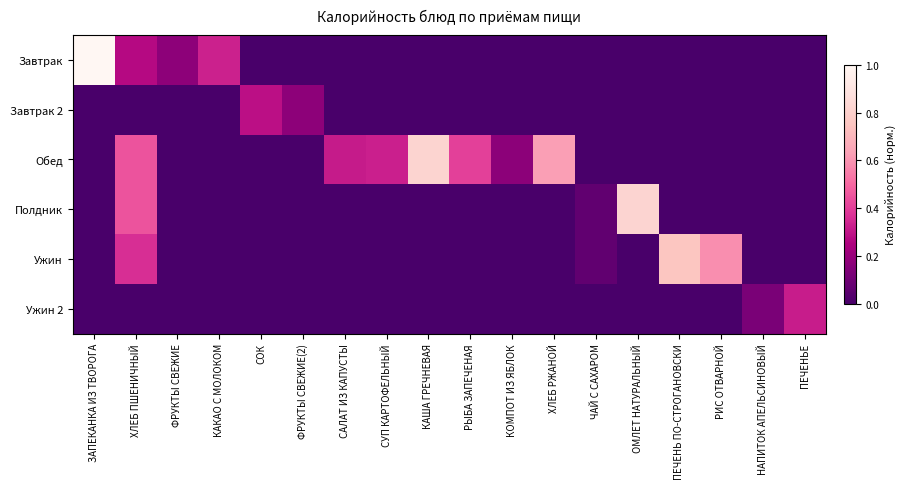

Reading right to left, extract all data points from this chart.

Завтрак: ПЕЧЕНЬЕ=0.0	НАПИТОК АПЕЛЬСИНОВЫЙ=0.0	РИС ОТВАРНОЙ=0.0	ПЕЧЕНЬ ПО-СТРОГАНОВСКИ=0.0	ОМЛЕТ НАТУРАЛЬНЫЙ=0.0	ЧАЙ С САХАРОМ=0.0	ХЛЕБ РЖАНОЙ=0.0	КОМПОТ ИЗ ЯБЛОК=0.0	РЫБА ЗАПЕЧЕНАЯ=0.0	КАША ГРЕЧНЕВАЯ=0.0	СУП КАРТОФЕЛЬНЫЙ=0.0	САЛАТ ИЗ КАПУСТЫ=0.0	ФРУКТЫ СВЕЖИЕ(2)=0.0	СОК=0.0	КАКАО С МОЛОКОМ=0.3	ФРУКТЫ СВЕЖИЕ=0.2	ХЛЕБ ПШЕНИЧНЫЙ=0.3	ЗАПЕКАНКА ИЗ ТВОРОГА=1.0
Завтрак 2: ПЕЧЕНЬЕ=0.0	НАПИТОК АПЕЛЬСИНОВЫЙ=0.0	РИС ОТВАРНОЙ=0.0	ПЕЧЕНЬ ПО-СТРОГАНОВСКИ=0.0	ОМЛЕТ НАТУРАЛЬНЫЙ=0.0	ЧАЙ С САХАРОМ=0.0	ХЛЕБ РЖАНОЙ=0.0	КОМПОТ ИЗ ЯБЛОК=0.0	РЫБА ЗАПЕЧЕНАЯ=0.0	КАША ГРЕЧНЕВАЯ=0.0	СУП КАРТОФЕЛЬНЫЙ=0.0	САЛАТ ИЗ КАПУСТЫ=0.0	ФРУКТЫ СВЕЖИЕ(2)=0.2	СОК=0.3	КАКАО С МОЛОКОМ=0.0	ФРУКТЫ СВЕЖИЕ=0.0	ХЛЕБ ПШЕНИЧНЫЙ=0.0	ЗАПЕКАНКА ИЗ ТВОРОГА=0.0
Обед: ПЕЧЕНЬЕ=0.0	НАПИТОК АПЕЛЬСИНОВЫЙ=0.0	РИС ОТВАРНОЙ=0.0	ПЕЧЕНЬ ПО-СТРОГАНОВСКИ=0.0	ОМЛЕТ НАТУРАЛЬНЫЙ=0.0	ЧАЙ С САХАРОМ=0.0	ХЛЕБ РЖАНОЙ=0.6	КОМПОТ ИЗ ЯБЛОК=0.2	РЫБА ЗАПЕЧЕНАЯ=0.4	КАША ГРЕЧНЕВАЯ=0.8	СУП КАРТОФЕЛЬНЫЙ=0.3	САЛАТ ИЗ КАПУСТЫ=0.3	ФРУКТЫ СВЕЖИЕ(2)=0.0	СОК=0.0	КАКАО С МОЛОКОМ=0.0	ФРУКТЫ СВЕЖИЕ=0.0	ХЛЕБ ПШЕНИЧНЫЙ=0.5	ЗАПЕКАНКА ИЗ ТВОРОГА=0.0
Полдник: ПЕЧЕНЬЕ=0.0	НАПИТОК АПЕЛЬСИНОВЫЙ=0.0	РИС ОТВАРНОЙ=0.0	ПЕЧЕНЬ ПО-СТРОГАНОВСКИ=0.0	ОМЛЕТ НАТУРАЛЬНЫЙ=0.8	ЧАЙ С САХАРОМ=0.1	ХЛЕБ РЖАНОЙ=0.0	КОМПОТ ИЗ ЯБЛОК=0.0	РЫБА ЗАПЕЧЕНАЯ=0.0	КАША ГРЕЧНЕВАЯ=0.0	СУП КАРТОФЕЛЬНЫЙ=0.0	САЛАТ ИЗ КАПУСТЫ=0.0	ФРУКТЫ СВЕЖИЕ(2)=0.0	СОК=0.0	КАКАО С МОЛОКОМ=0.0	ФРУКТЫ СВЕЖИЕ=0.0	ХЛЕБ ПШЕНИЧНЫЙ=0.5	ЗАПЕКАНКА ИЗ ТВОРОГА=0.0
Ужин: ПЕЧЕНЬЕ=0.0	НАПИТОК АПЕЛЬСИНОВЫЙ=0.0	РИС ОТВАРНОЙ=0.6	ПЕЧЕНЬ ПО-СТРОГАНОВСКИ=0.8	ОМЛЕТ НАТУРАЛЬНЫЙ=0.0	ЧАЙ С САХАРОМ=0.1	ХЛЕБ РЖАНОЙ=0.0	КОМПОТ ИЗ ЯБЛОК=0.0	РЫБА ЗАПЕЧЕНАЯ=0.0	КАША ГРЕЧНЕВАЯ=0.0	СУП КАРТОФЕЛЬНЫЙ=0.0	САЛАТ ИЗ КАПУСТЫ=0.0	ФРУКТЫ СВЕЖИЕ(2)=0.0	СОК=0.0	КАКАО С МОЛОКОМ=0.0	ФРУКТЫ СВЕЖИЕ=0.0	ХЛЕБ ПШЕНИЧНЫЙ=0.4	ЗАПЕКАНКА ИЗ ТВОРОГА=0.0
Ужин 2: ПЕЧЕНЬЕ=0.3	НАПИТОК АПЕЛЬСИНОВЫЙ=0.1	РИС ОТВАРНОЙ=0.0	ПЕЧЕНЬ ПО-СТРОГАНОВСКИ=0.0	ОМЛЕТ НАТУРАЛЬНЫЙ=0.0	ЧАЙ С САХАРОМ=0.0	ХЛЕБ РЖАНОЙ=0.0	КОМПОТ ИЗ ЯБЛОК=0.0	РЫБА ЗАПЕЧЕНАЯ=0.0	КАША ГРЕЧНЕВАЯ=0.0	СУП КАРТОФЕЛЬНЫЙ=0.0	САЛАТ ИЗ КАПУСТЫ=0.0	ФРУКТЫ СВЕЖИЕ(2)=0.0	СОК=0.0	КАКАО С МОЛОКОМ=0.0	ФРУКТЫ СВЕЖИЕ=0.0	ХЛЕБ ПШЕНИЧНЫЙ=0.0	ЗАПЕКАНКА ИЗ ТВОРОГА=0.0